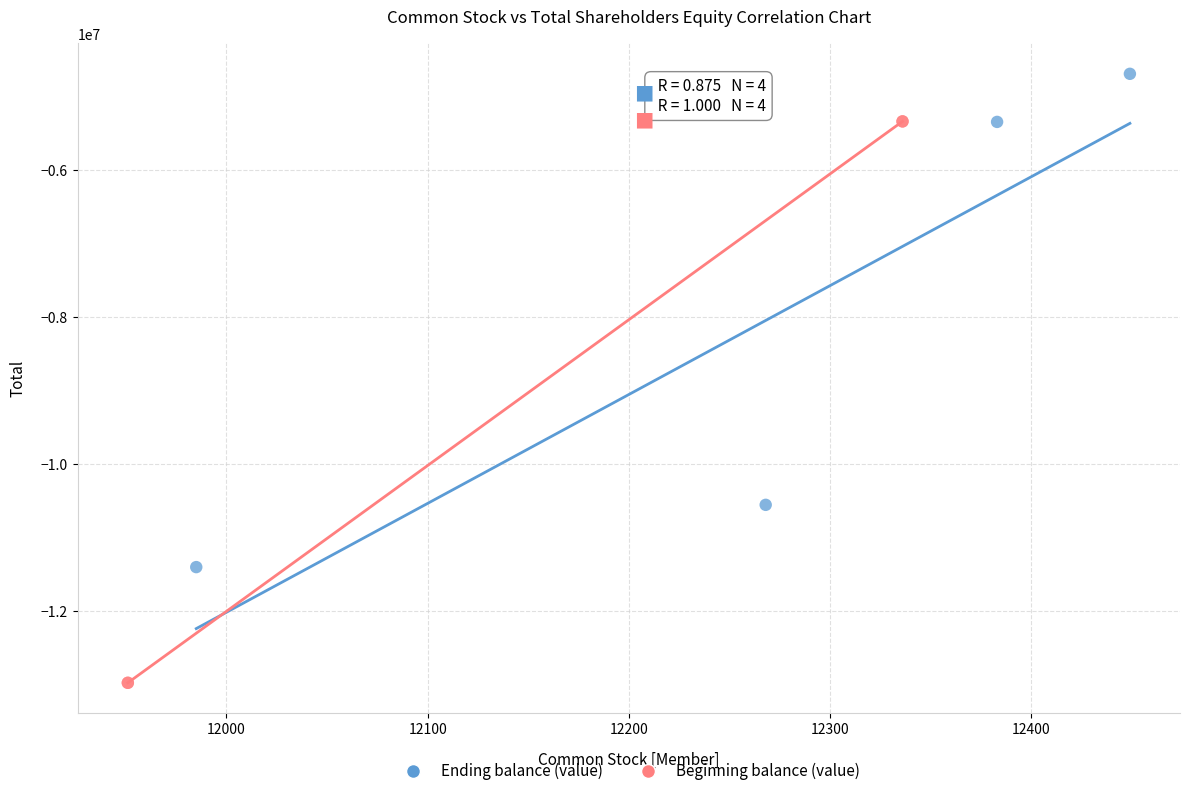

What are all the series names shown in the legend?

Ending balance (value), Beginning balance (value)